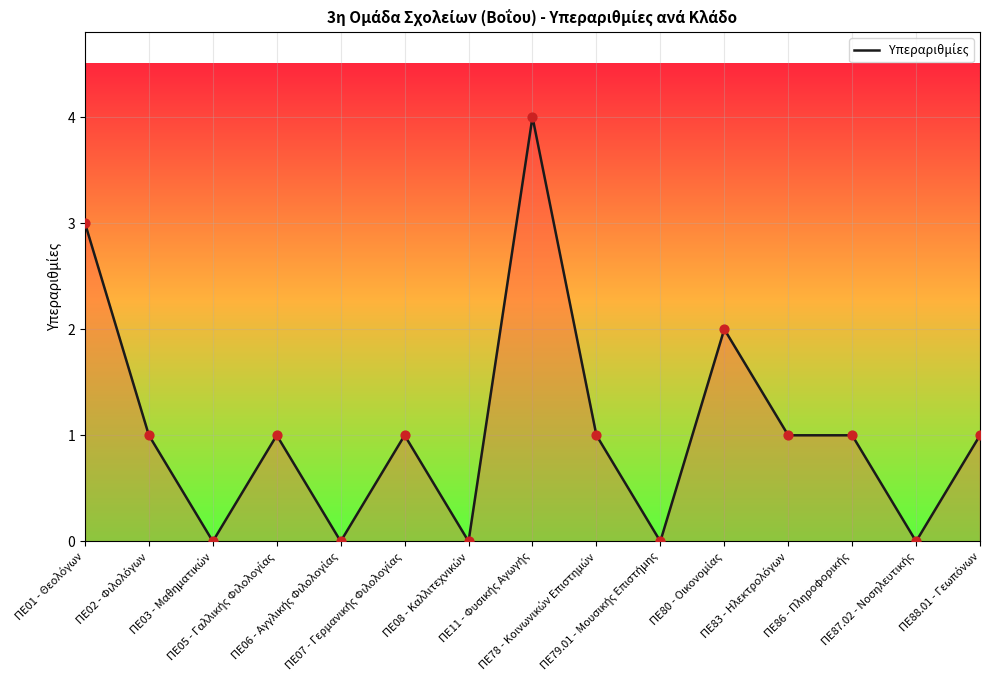

What is the maximum value shown in the chart?

4